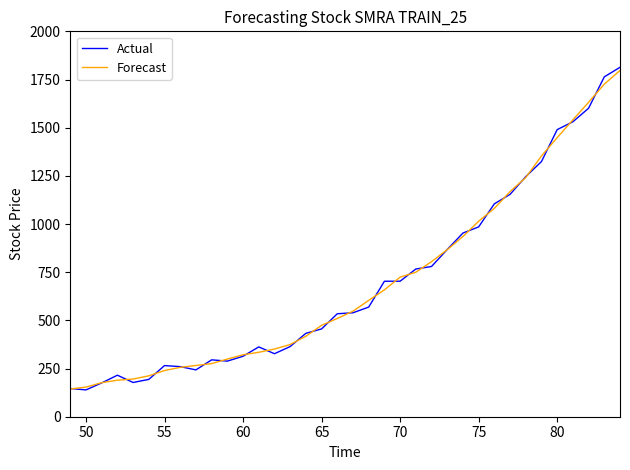

Which series has the widest spread of values?

Actual